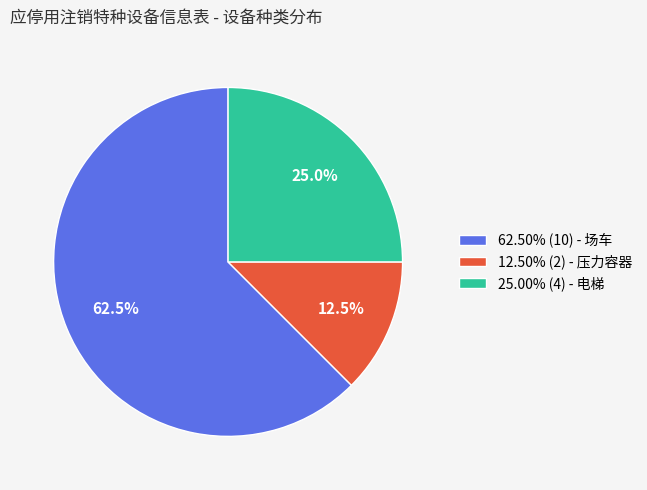

Is there any slice that represents more than half of the pie?

Yes